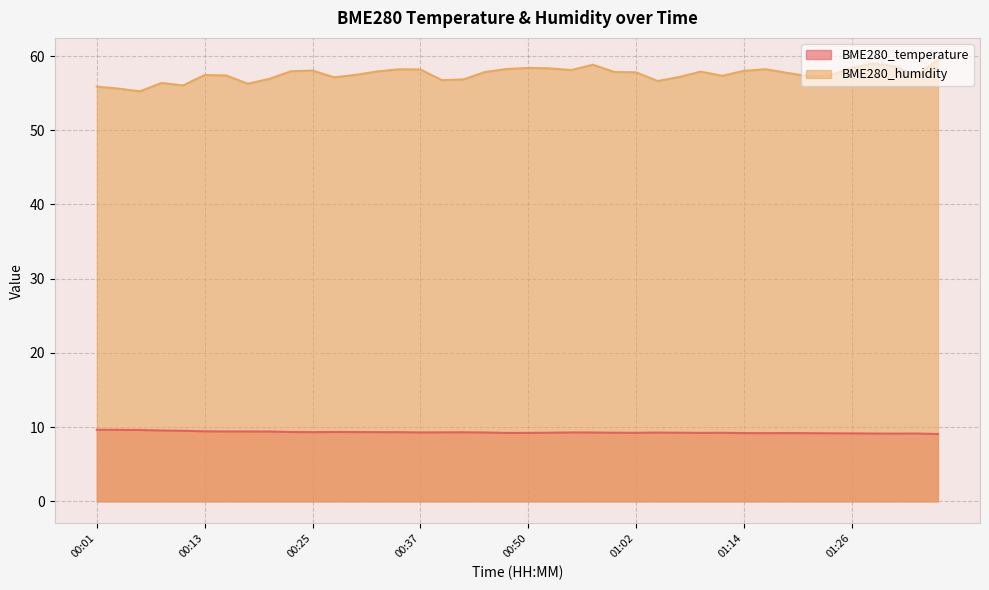

Which series changed the most between 00:47 and 01:02?

BME280_humidity